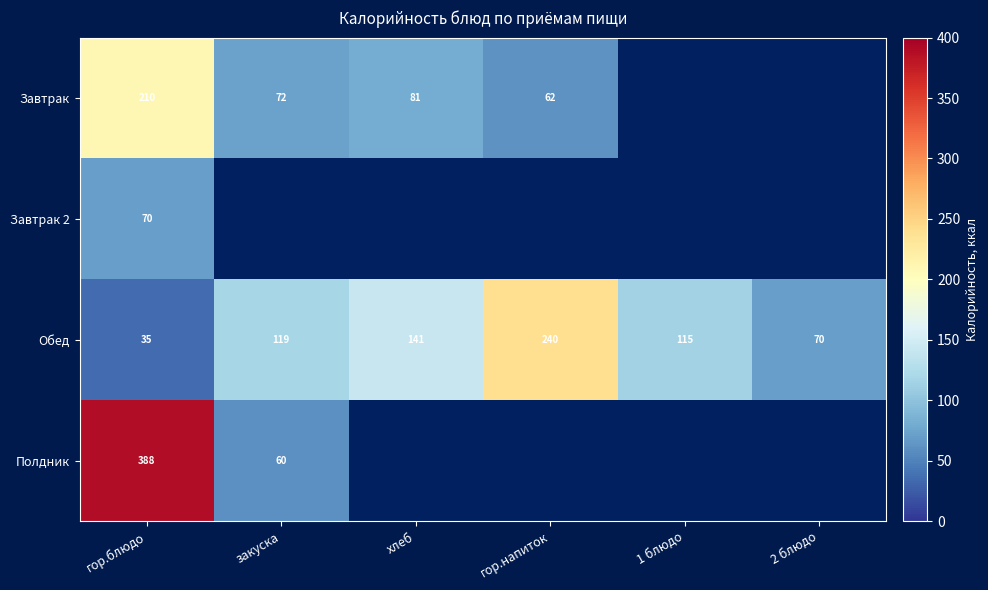

Is the value of Полдник at гор.блюдо greater than the value of Обед at 1 блюдо?

Yes